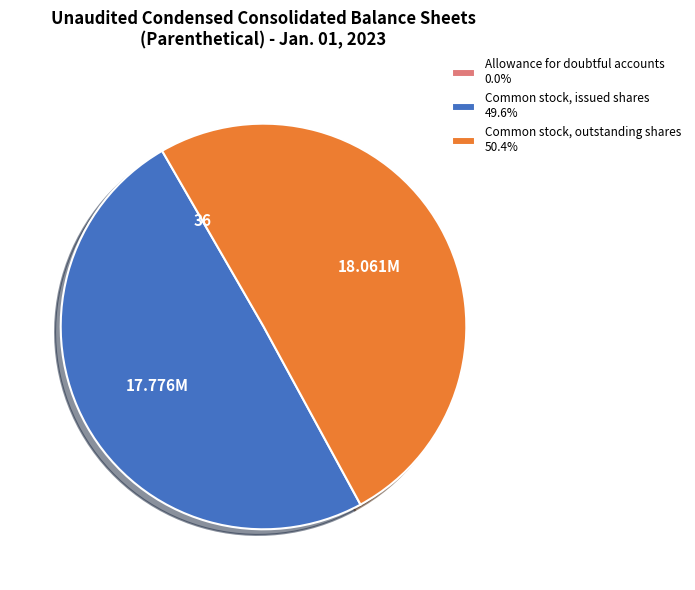

Approximately how many times larger is the value at Common stock, outstanding shares 50.4% compared to Common stock, issued shares 49.6%?

1.0